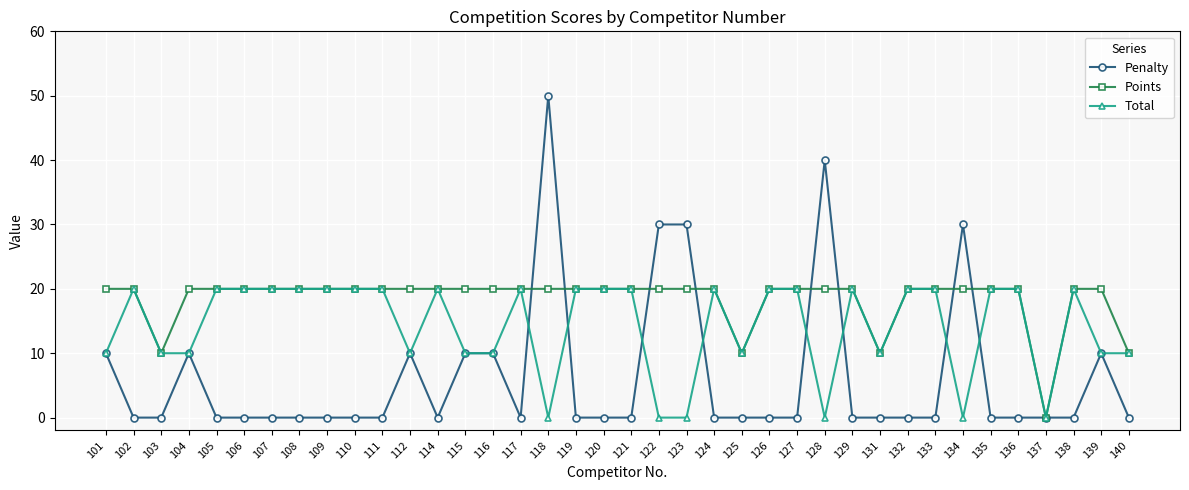

What is the total value across all series at 115?

40